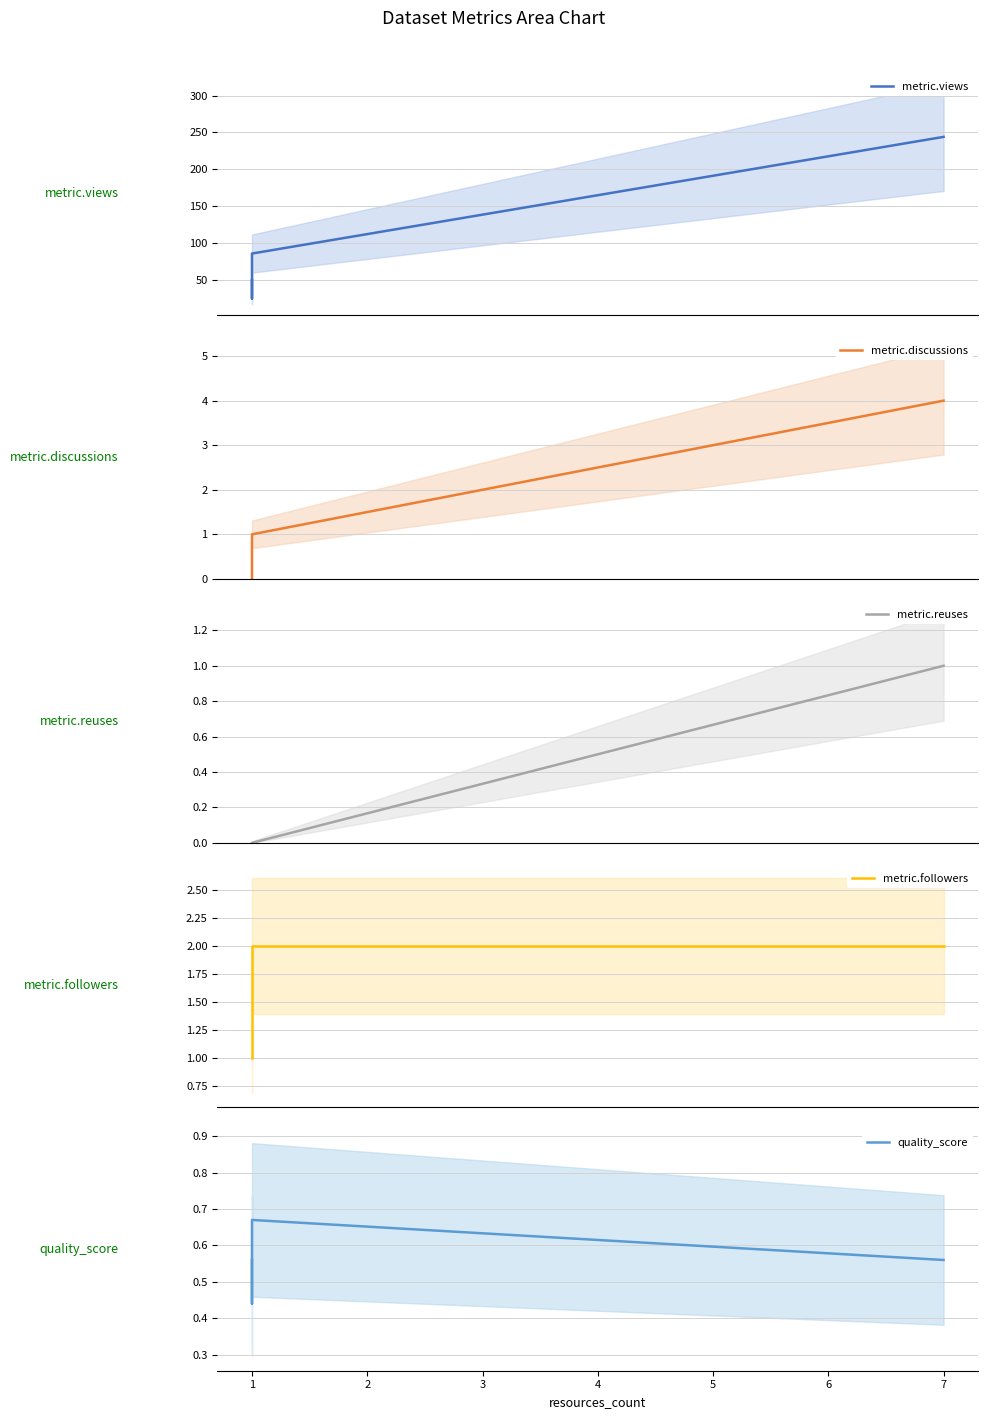

At 1, list the series in order from smallest to largest.

metric.discussions, metric.reuses, quality_score, metric.followers, metric.views